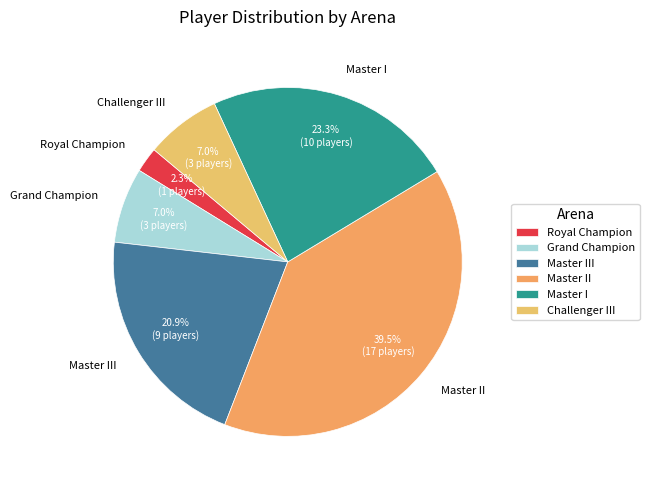

What portion of the pie excludes Royal Champion?

97.7%